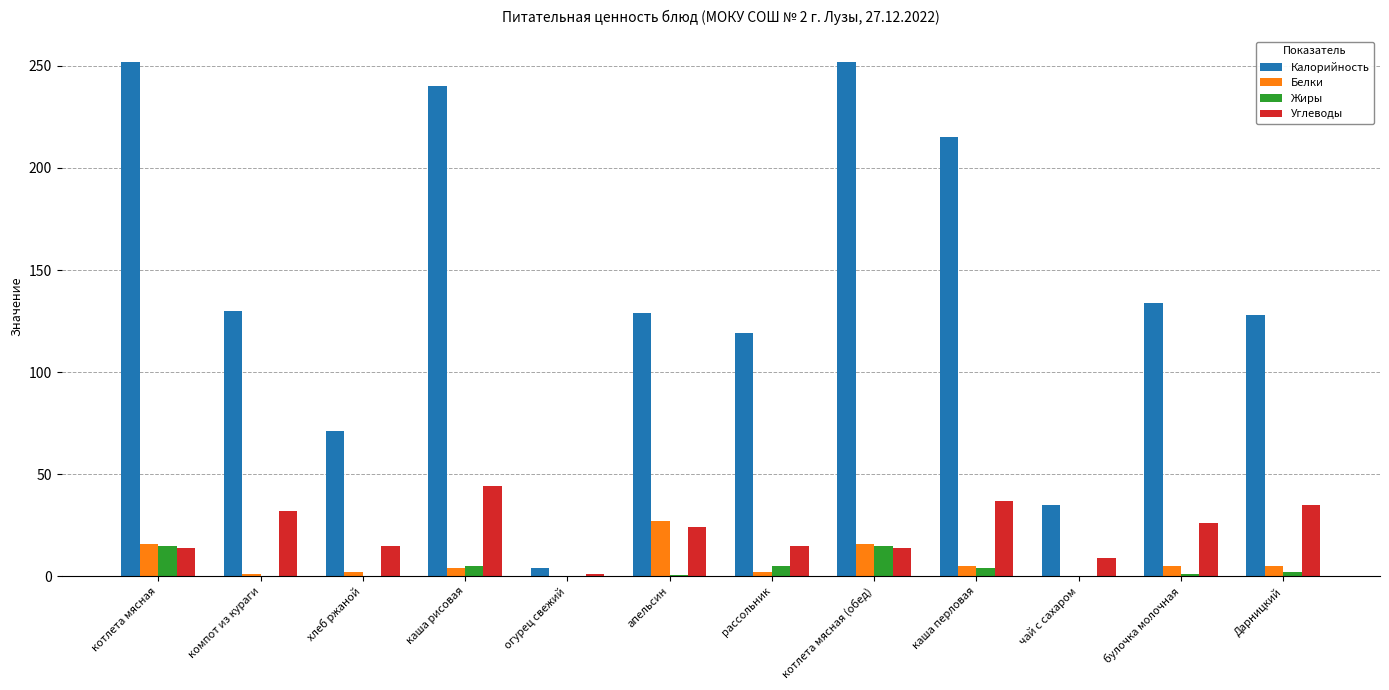

Are the bars grouped side by side (vs. stacked)?

Yes